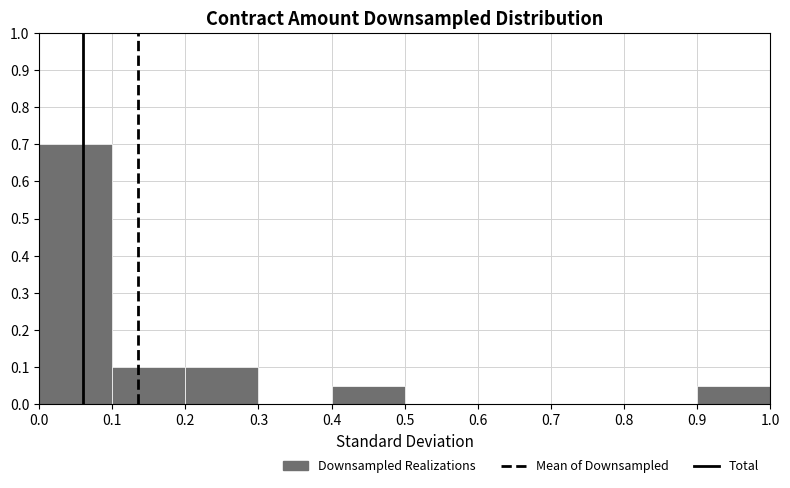

Over which range of the x-axis is the bar tallest?

0.0 to 0.1